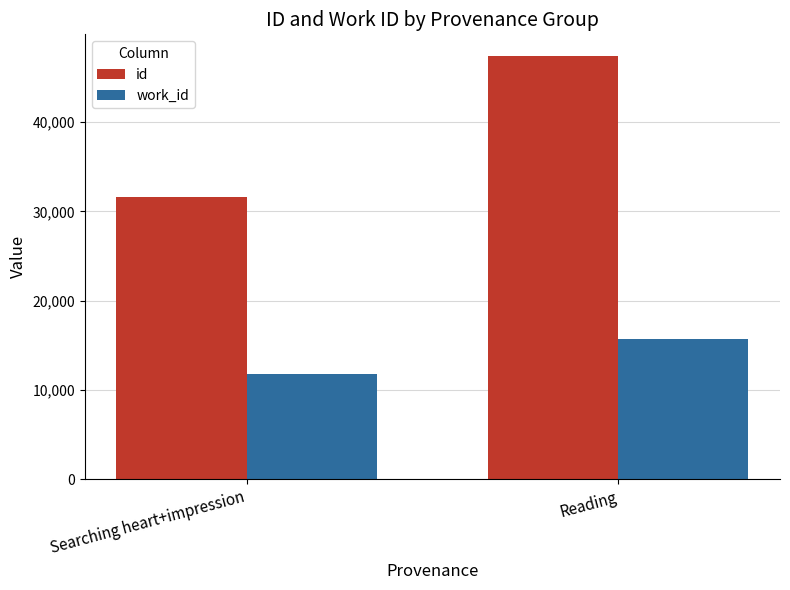

At which label is work_id closest to 13753?

Searching heart+impression